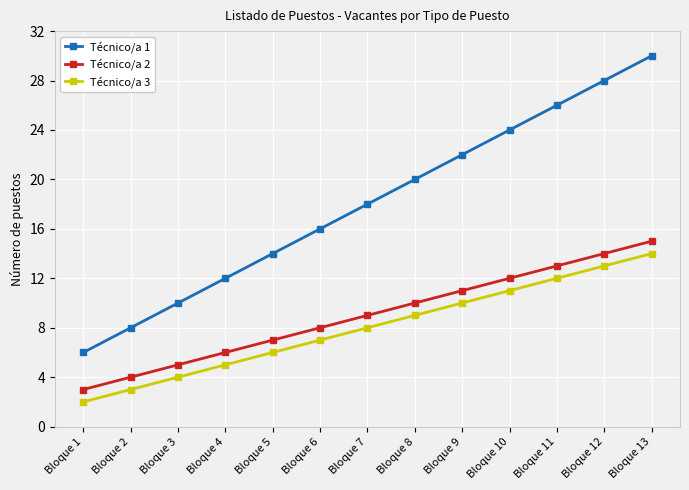

Reading right to left, list all the values displayed in this chart.

Técnico/a 1: 30	28	26	24	22	20	18	16	14	12	10	8	6
Técnico/a 2: 15	14	13	12	11	10	9	8	7	6	5	4	3
Técnico/a 3: 14	13	12	11	10	9	8	7	6	5	4	3	2